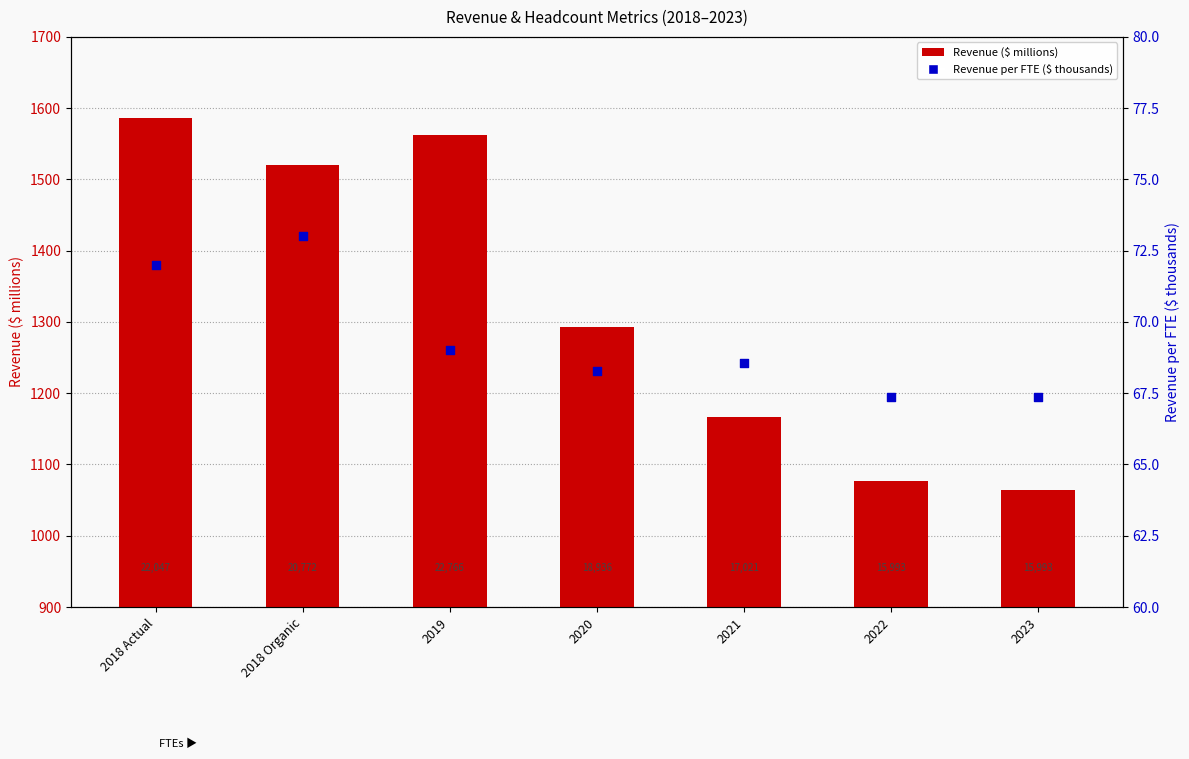

Which series has the largest total across all categories?

Revenue ($ millions)